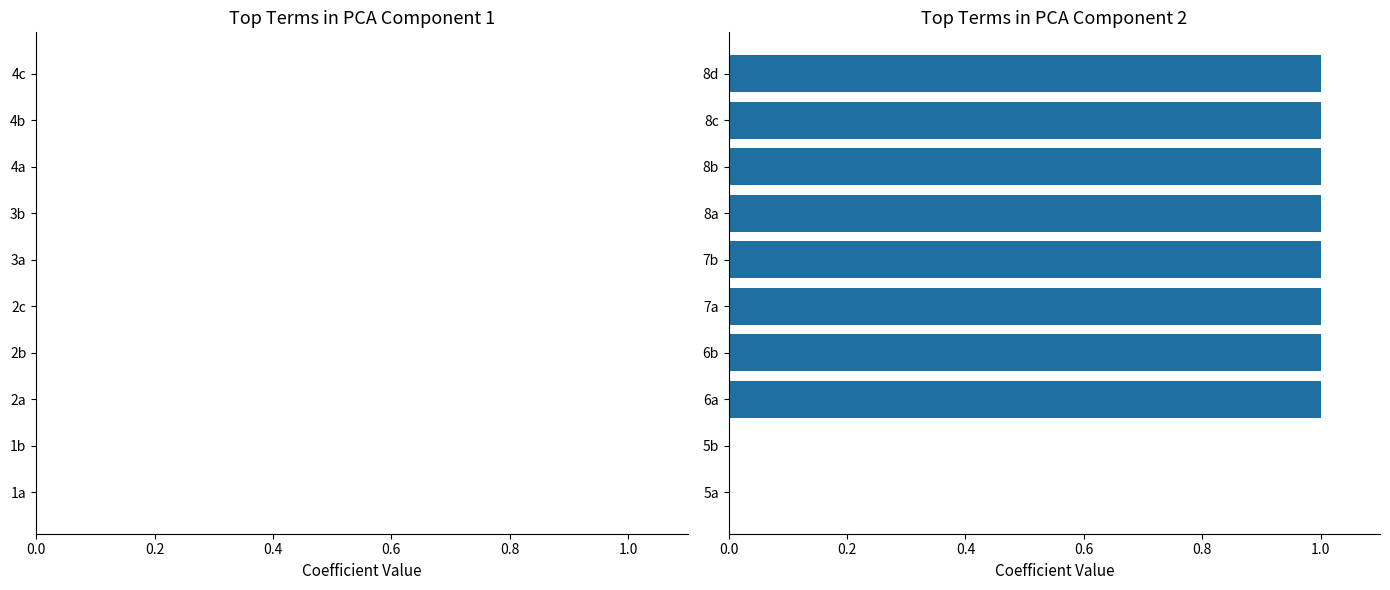

The chart shows a value of 1 at 7b. True or false?

True